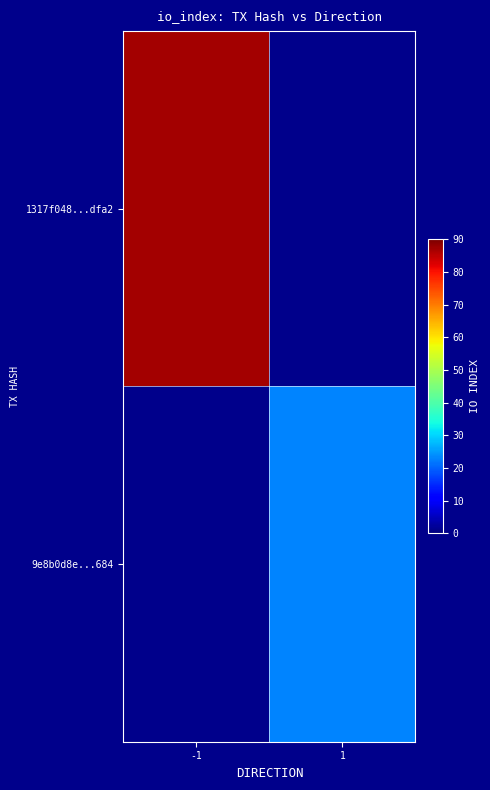

Rank the series at 1 from lowest to highest value.

1317f048...dfa2, 9e8b0d8e...684